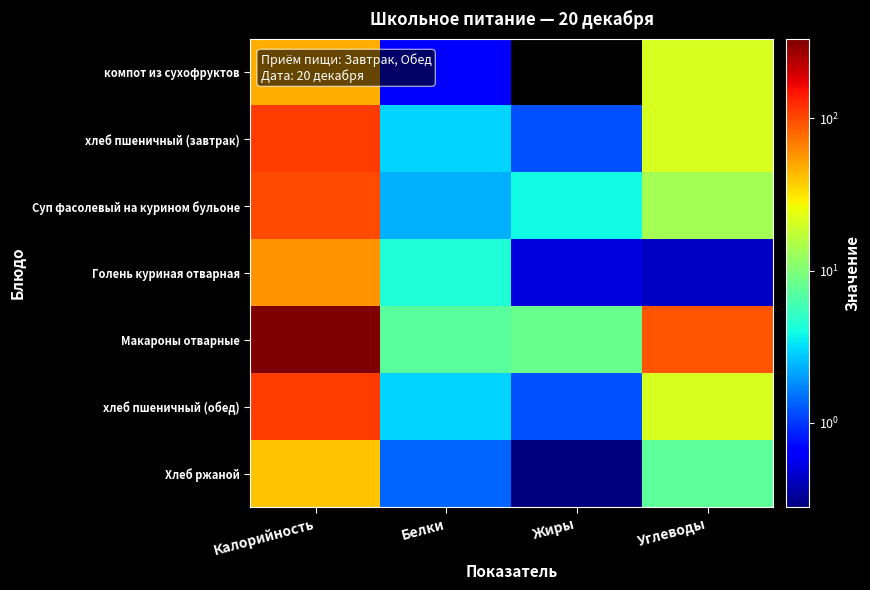

Reading left to right, what are all the values shown in this chart?

компот из сухофруктов: Калорийность=46.8	Белки=0.7	Жиры=0.0	Углеводы=21.0
хлеб пшеничный (завтрак): Калорийность=112.0	Белки=3.0	Жиры=1.2	Углеводы=21.0
Суп фасолевый на курином бульоне: Калорийность=98.7	Белки=2.3	Жиры=3.9	Углеводы=13.6
Голень куриная отварная: Калорийность=57.3	Белки=4.3	Жиры=0.5	Углеводы=0.4
Макароны отварные: Калорийность=331.0	Белки=7.3	Жиры=8.2	Углеводы=92.6
хлеб пшеничный (обед): Калорийность=112.0	Белки=3.0	Жиры=1.2	Углеводы=21.0
Хлеб ржаной: Калорийность=40.0	Белки=1.4	Жиры=0.3	Углеводы=7.5